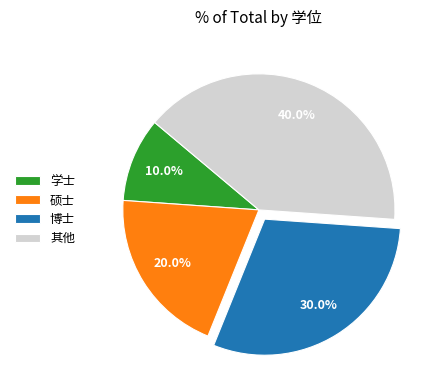

Between 博士 and 学士, which is larger?

博士